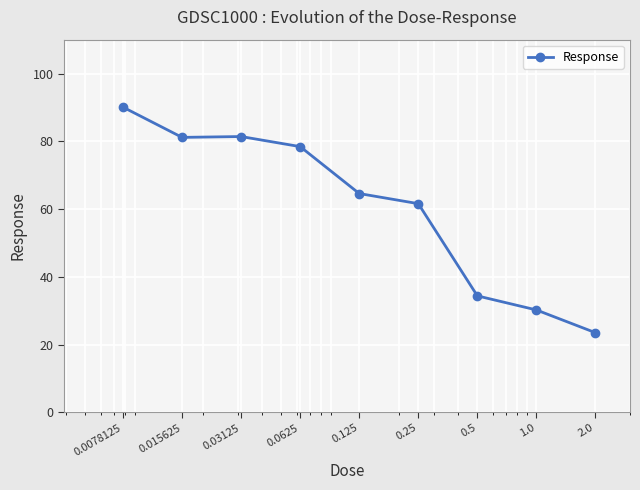

What is the minimum value shown in the chart?

23.5